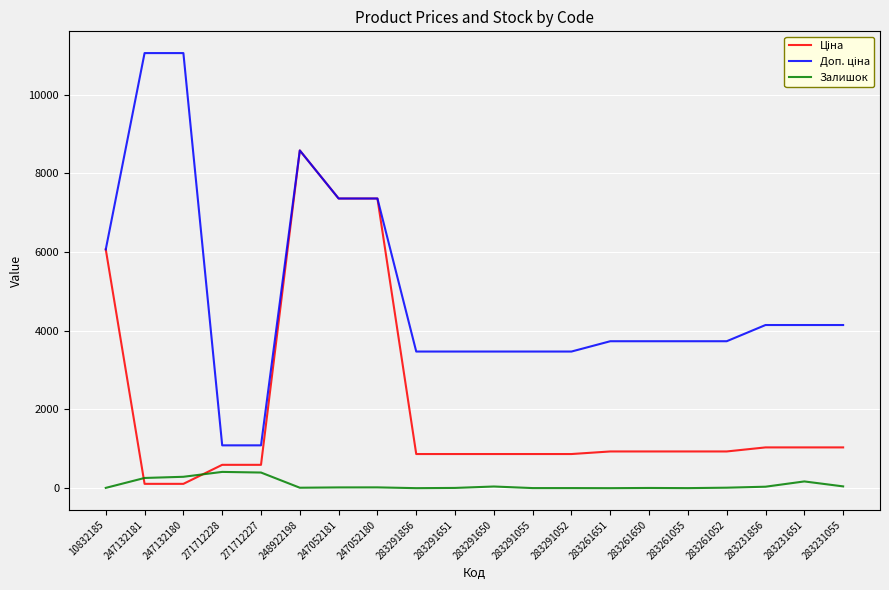

At which category is the sum across all series the highest?

248922198